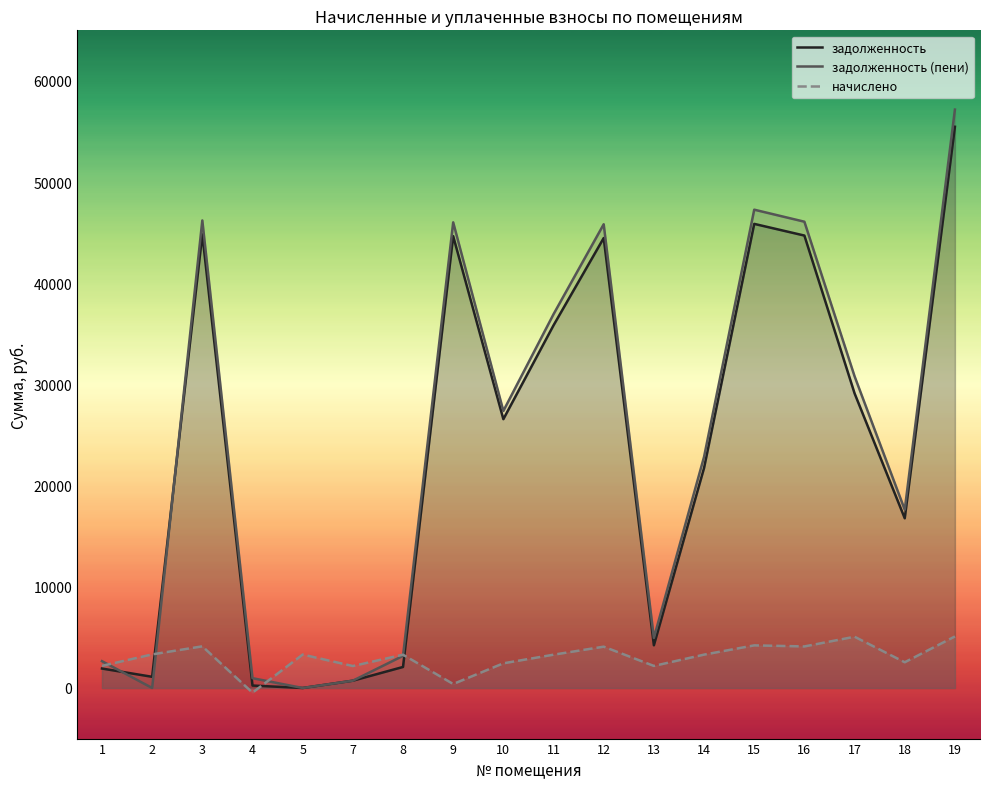

What is the approximate value of начислено at 15?

4212.9